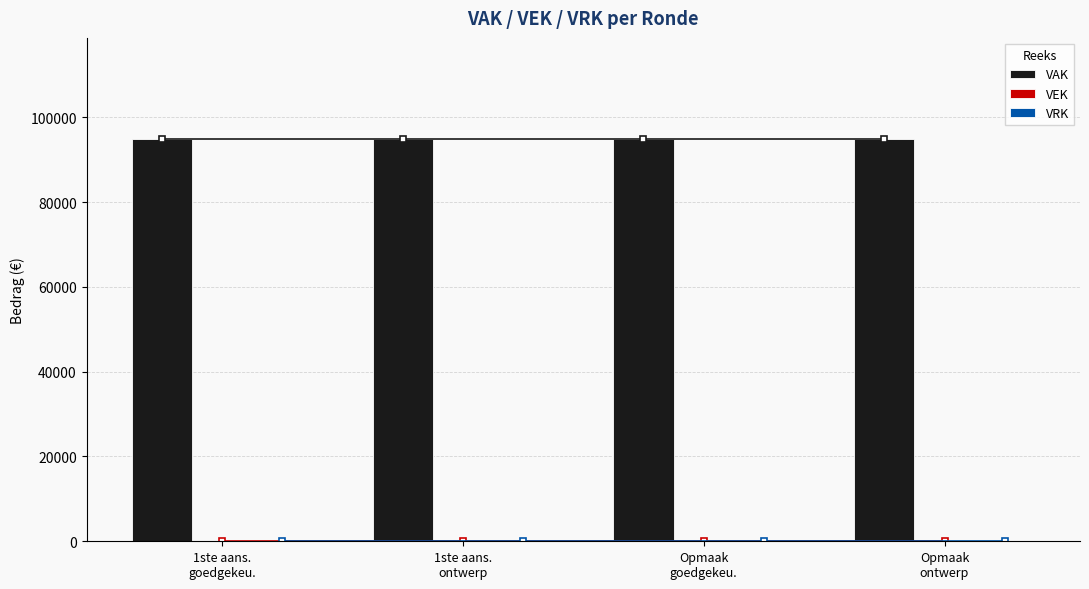

What is the label of the 2nd bar from the left?

1ste aans.
ontwerp